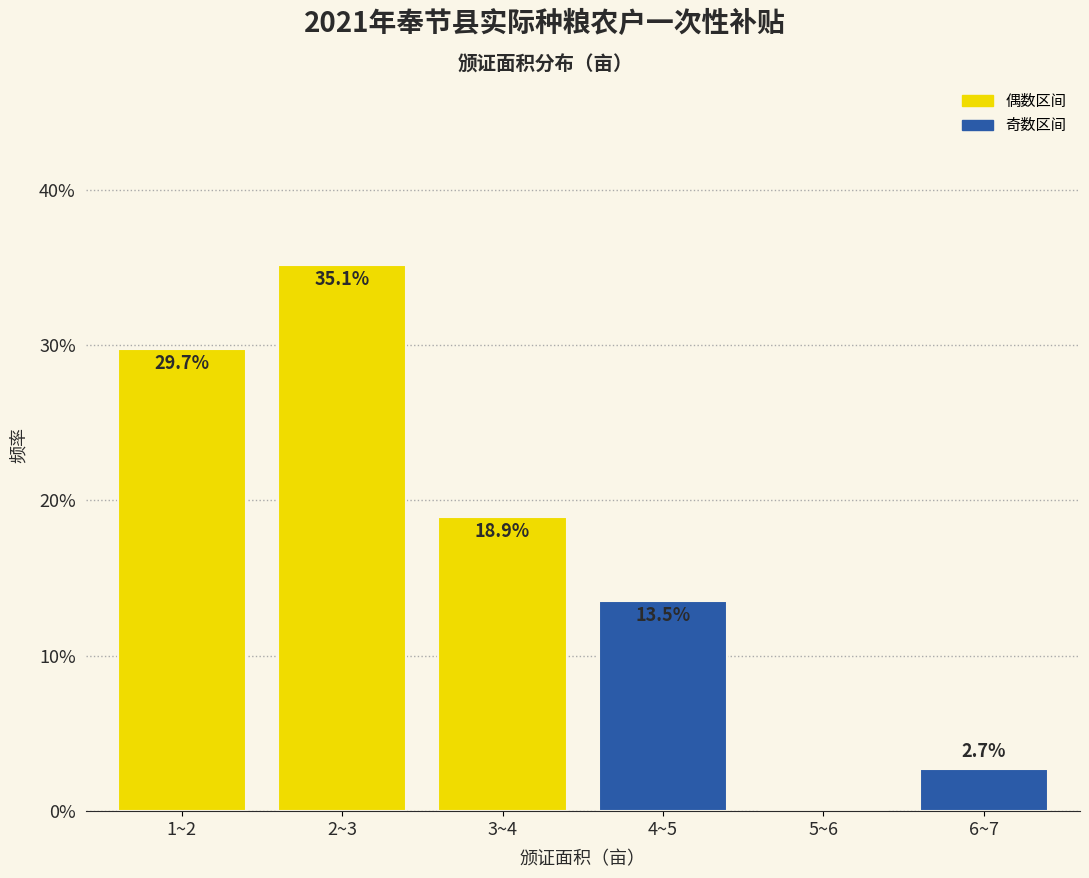

Reading left to right, list all the values displayed in this chart.

1~2=29.7	2~3=35.1	3~4=18.9	4~5=13.5	5~6=0.0	6~7=2.7